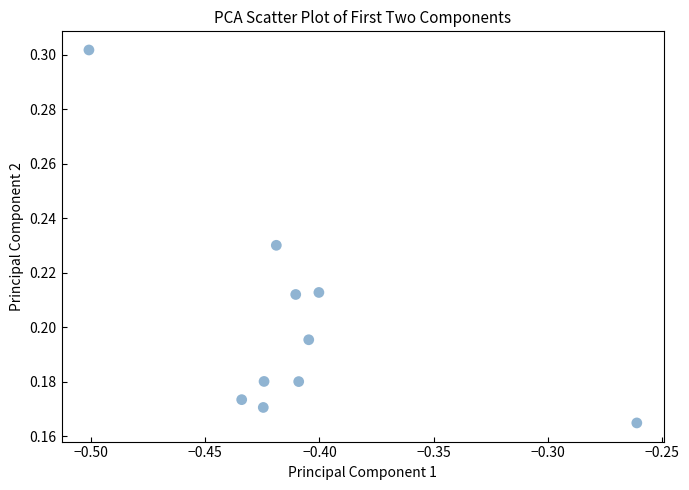

What is the average X value?

-0.4